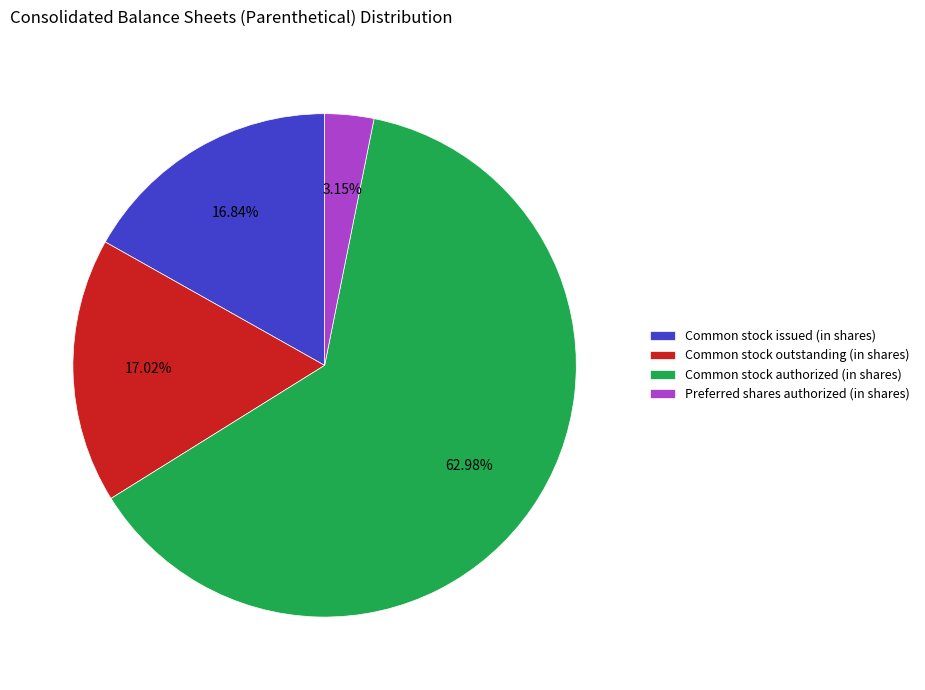

Which category has the biggest portion of the pie?

Common stock authorized (in shares)